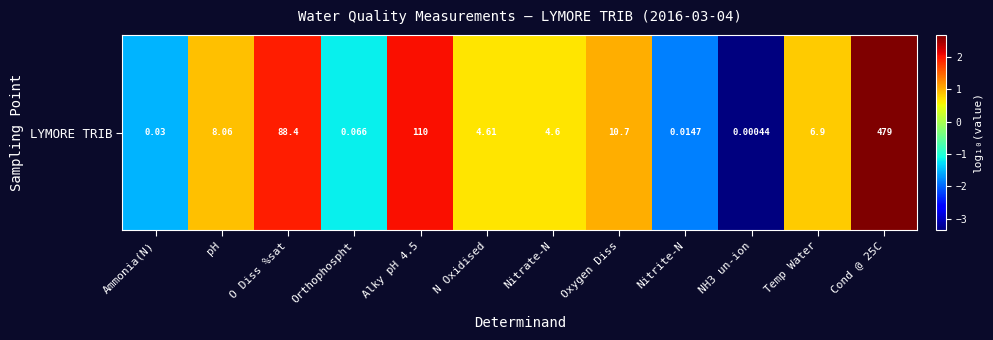

Where does the data first go above 0?

pH